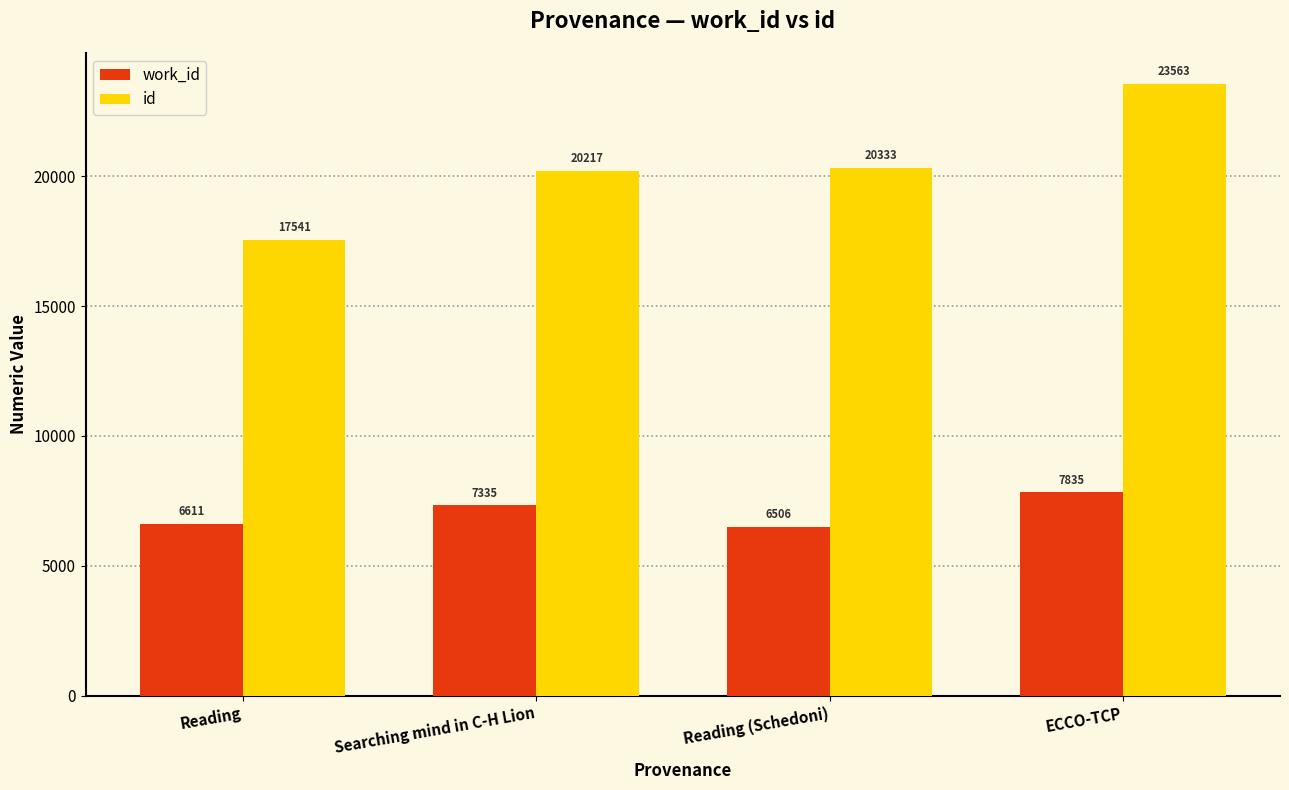

Rank the series at Reading (Schedoni) from lowest to highest value.

work_id, id